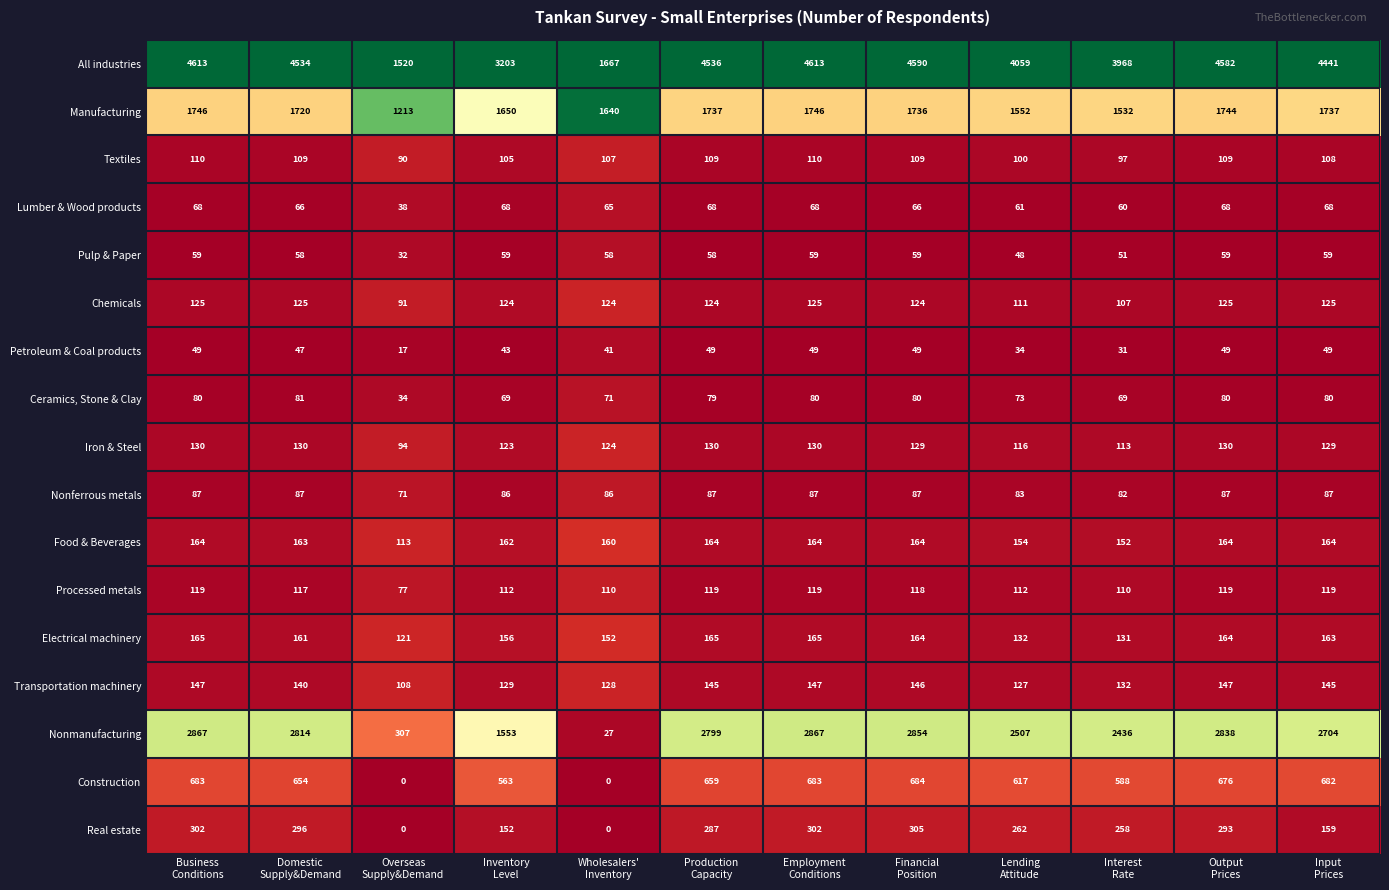

Which series has the largest range (max minus min)?

All industries